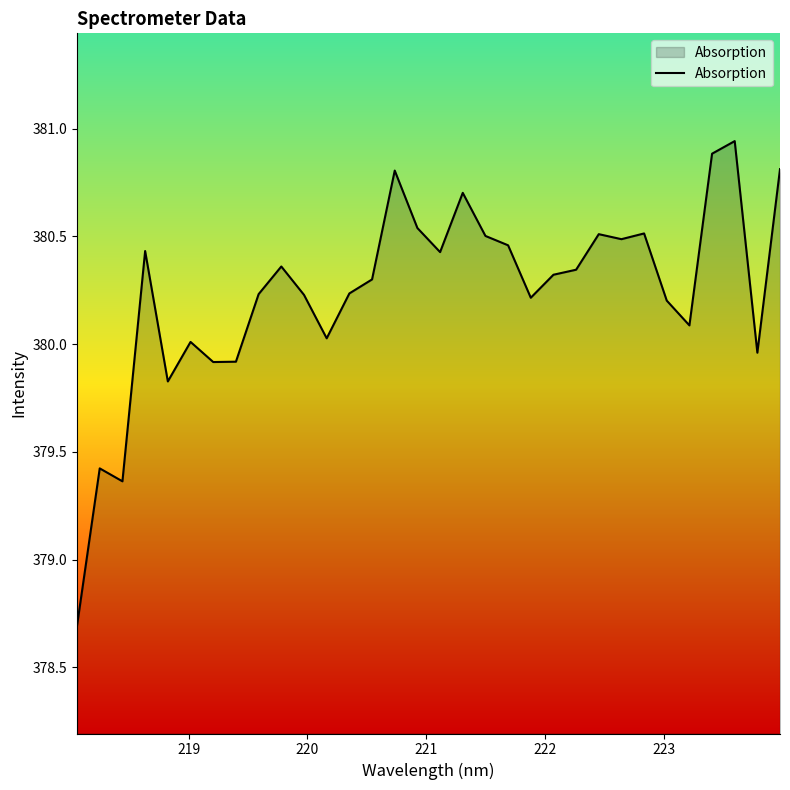

What is the difference between the maximum and minimum values?

2.2